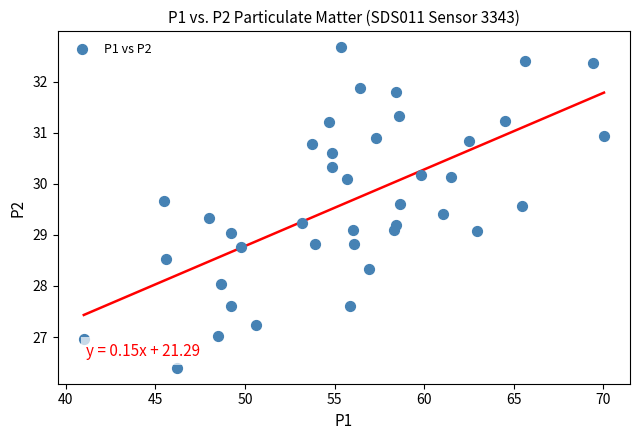

What is the range of Y values (max minus min)?

6.3